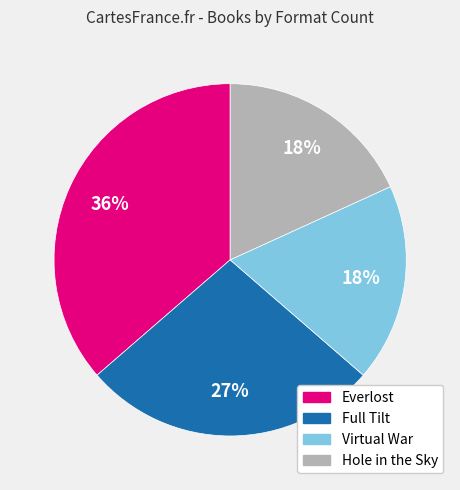

Does Hole in the Sky account for over 50% of the chart?

No